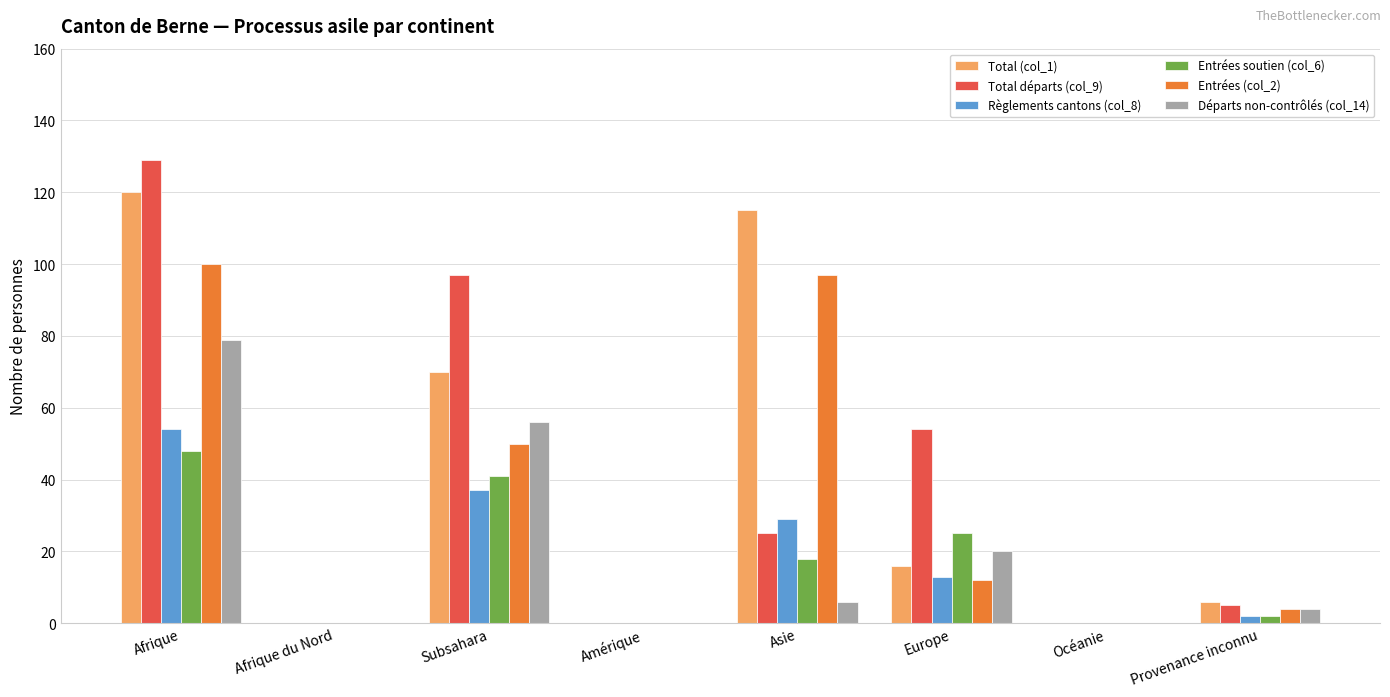

Are the bars grouped side by side (vs. stacked)?

Yes